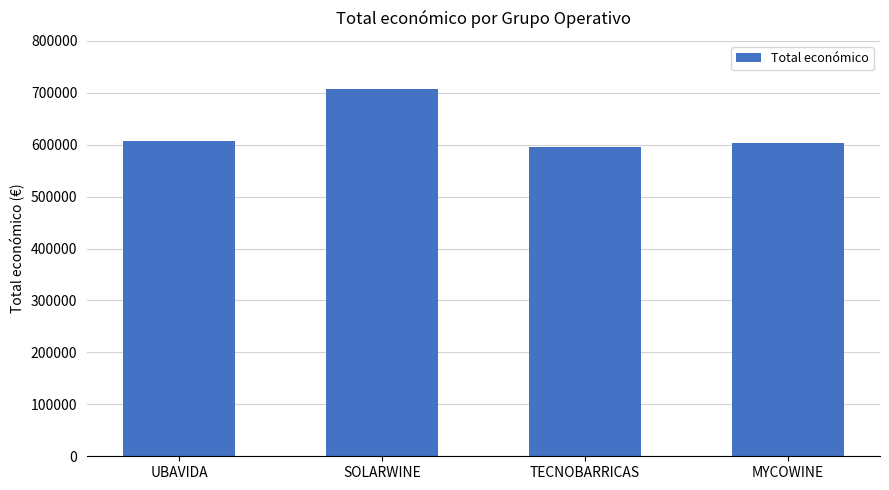

True or false: the data shows 596384.0 at TECNOBARRICAS.

True